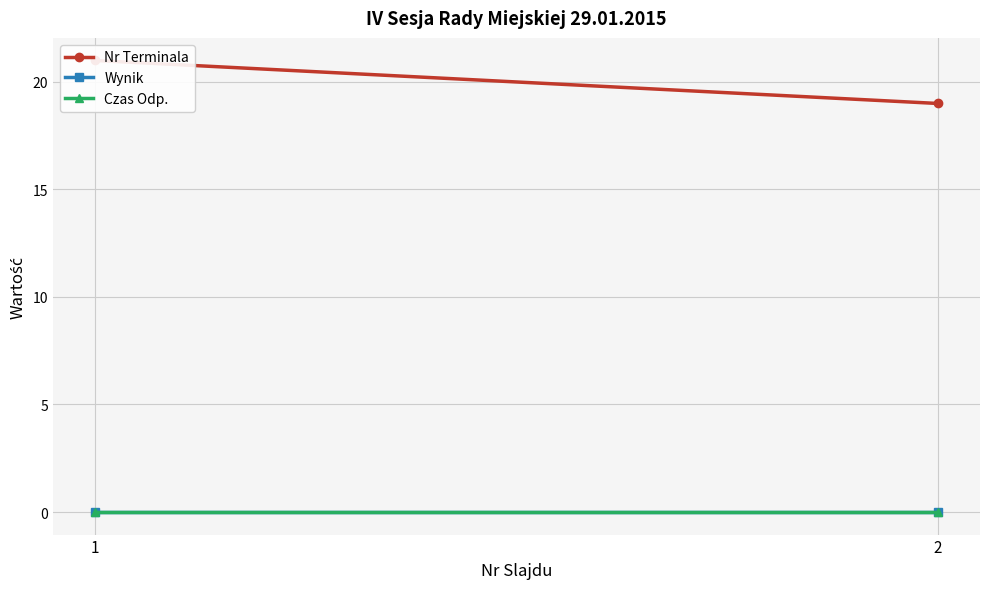

At which category is the sum across all series the highest?

1